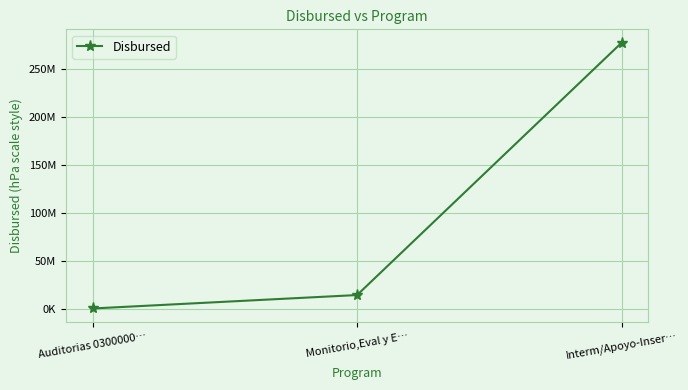

What is the label of the 1st point from the left?

Auditorias 0300000…